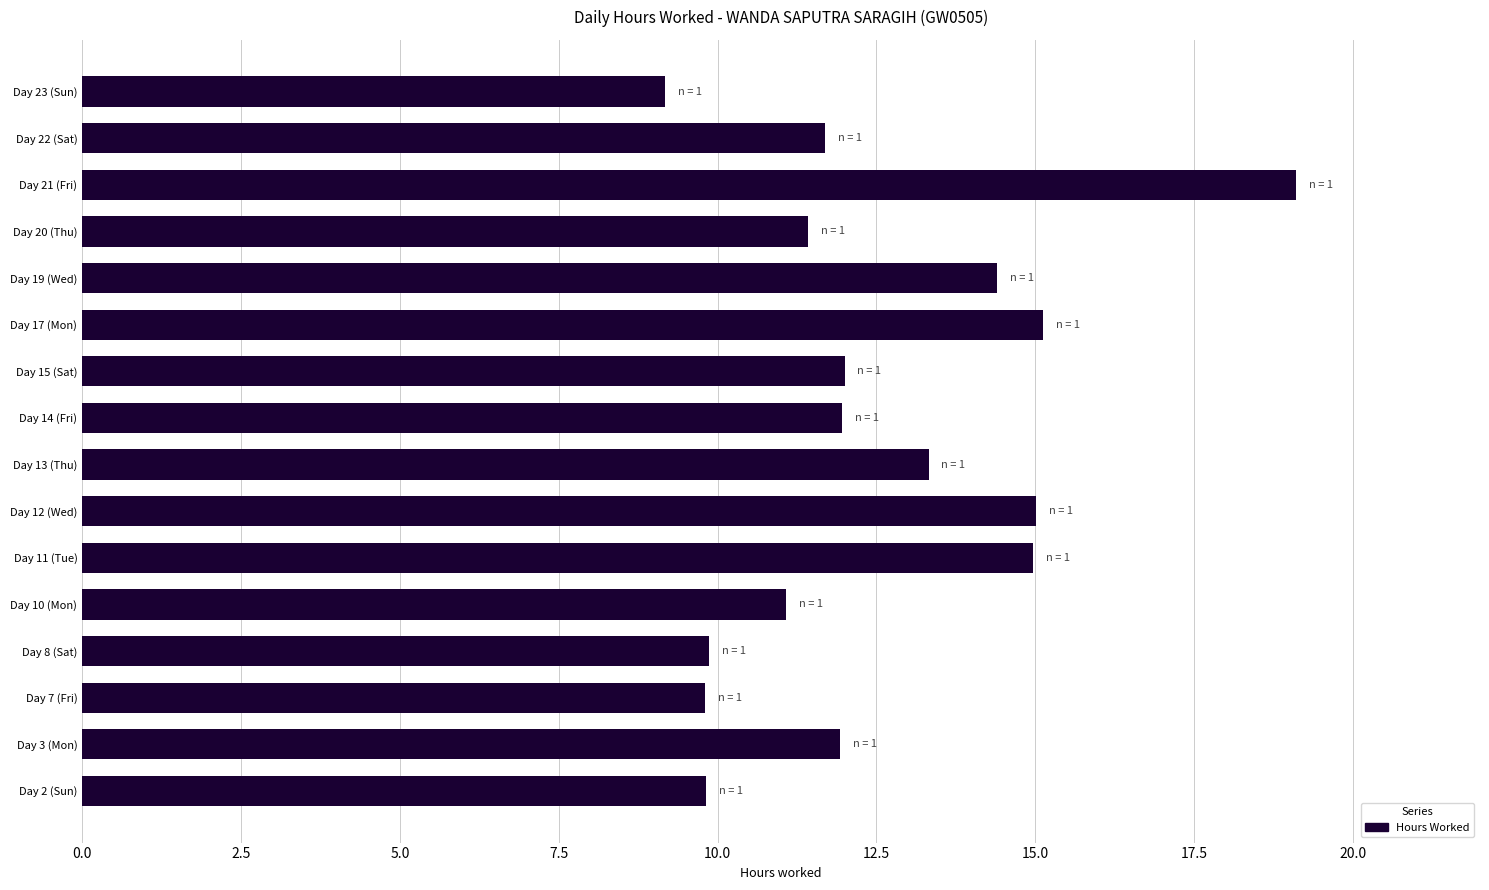

Which label corresponds to the smallest value in the chart?

Day 23 (Sun)